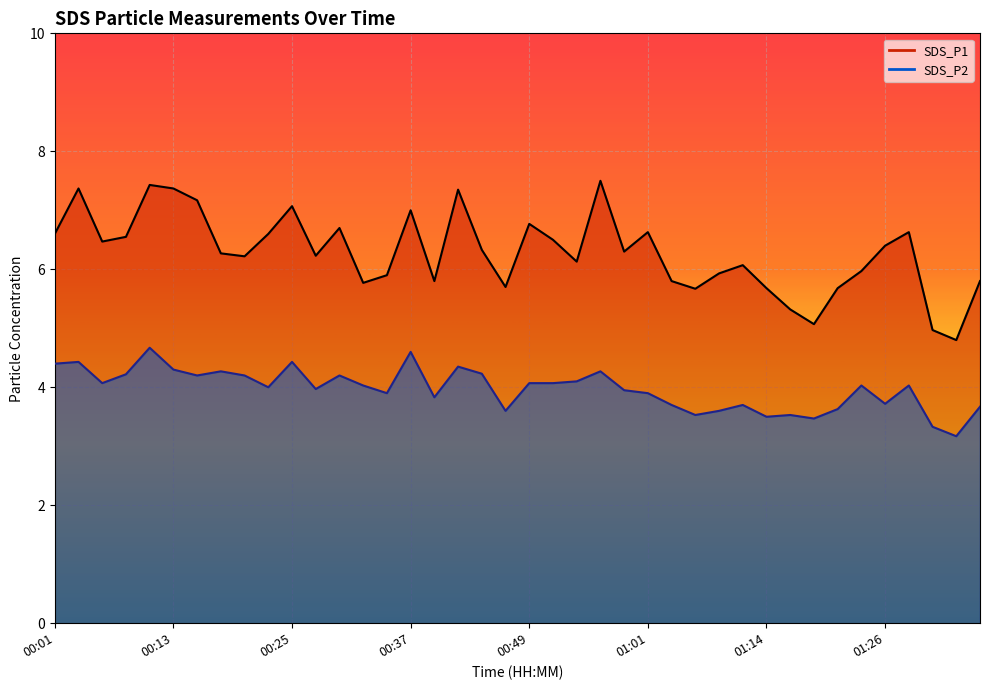

What is the sum of all SDS_P2 values?

158.9